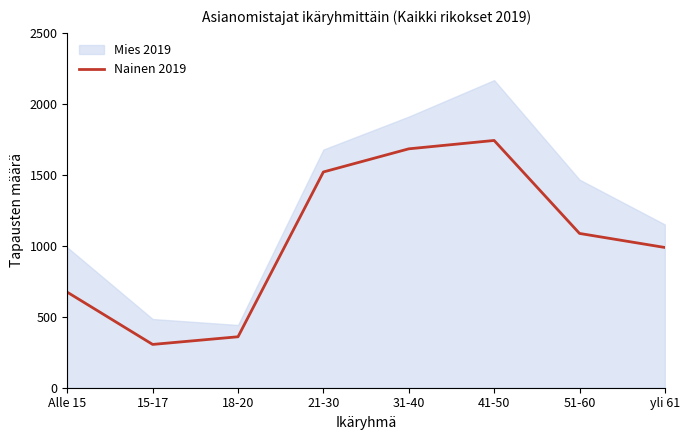

At which category does the chart reach its minimum across all series?

15-17